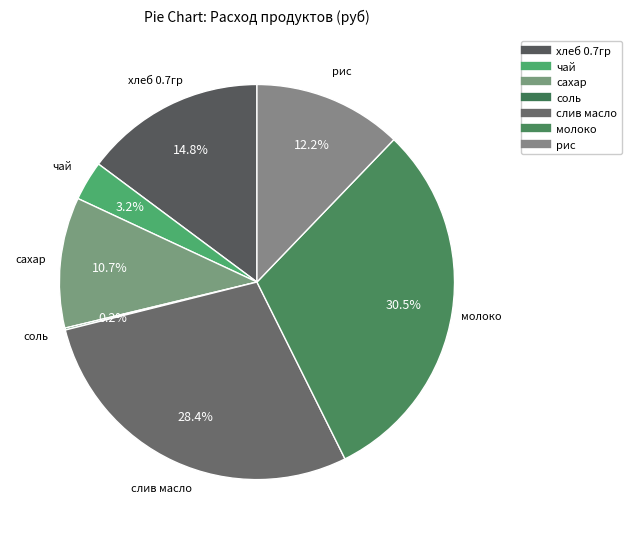

What is the change in value from хлеб 0.7гр to сахар?

-21.0